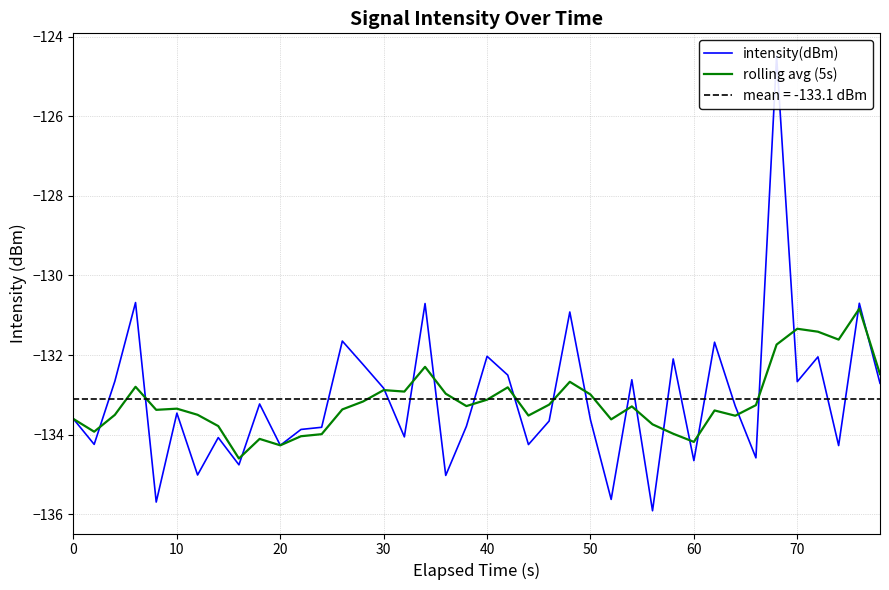

True or false: intensity(dBm) has more than 1 interior local peaks.

True